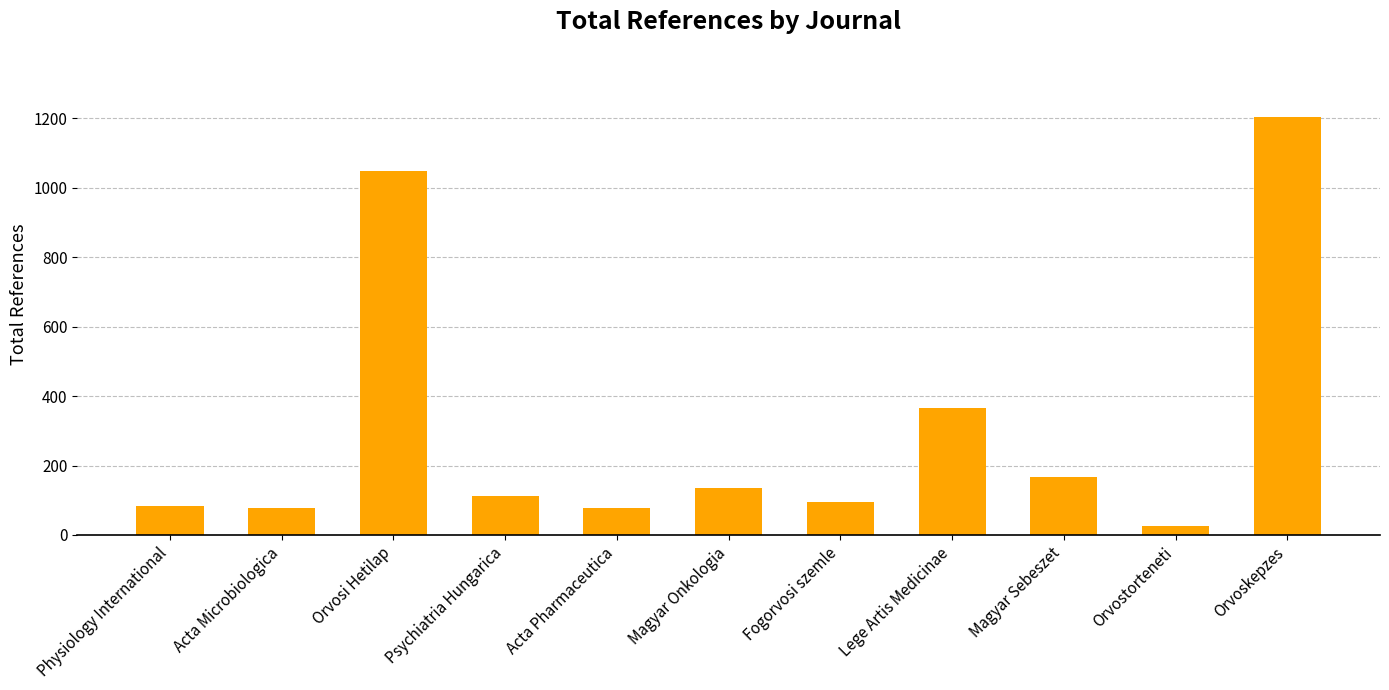

What is the ratio of the value at Magyar Onkologia to the value at Physiology International?

1.6